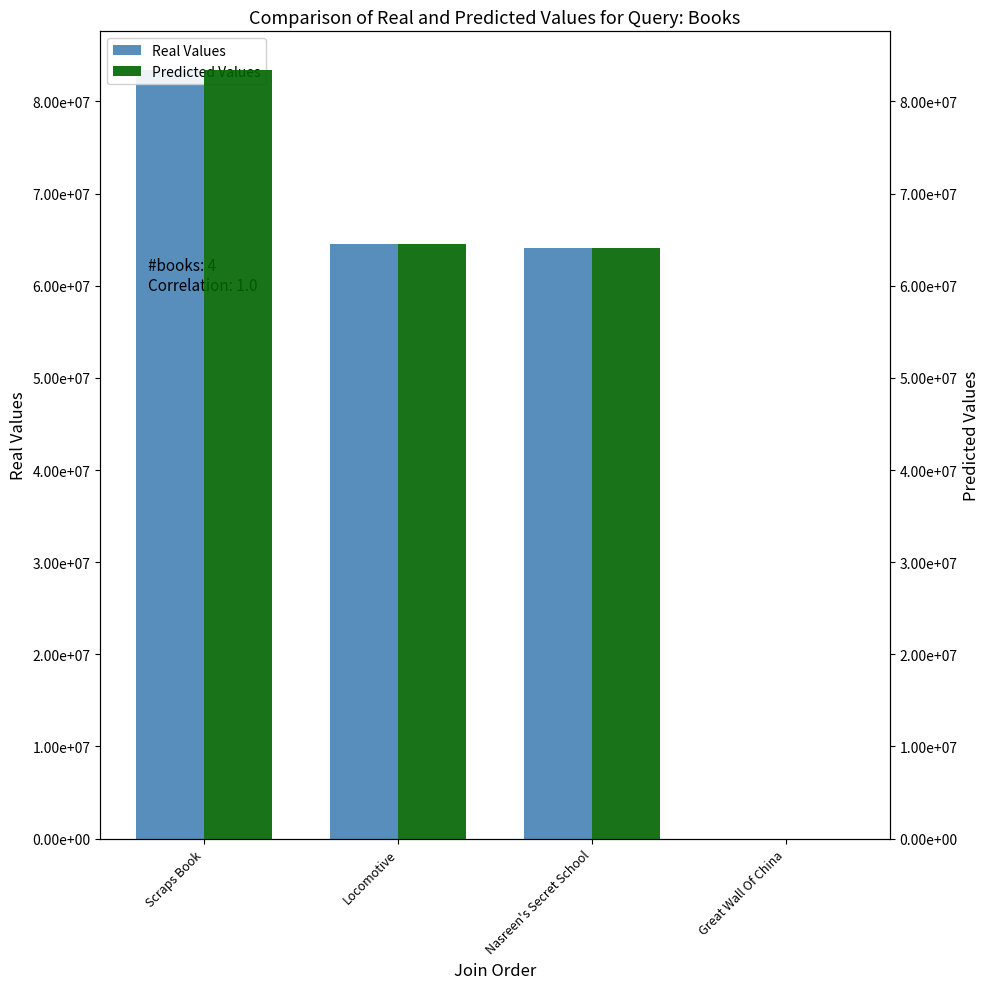

Between Scraps Book and Nasreen's Secret School, which is larger?

Scraps Book